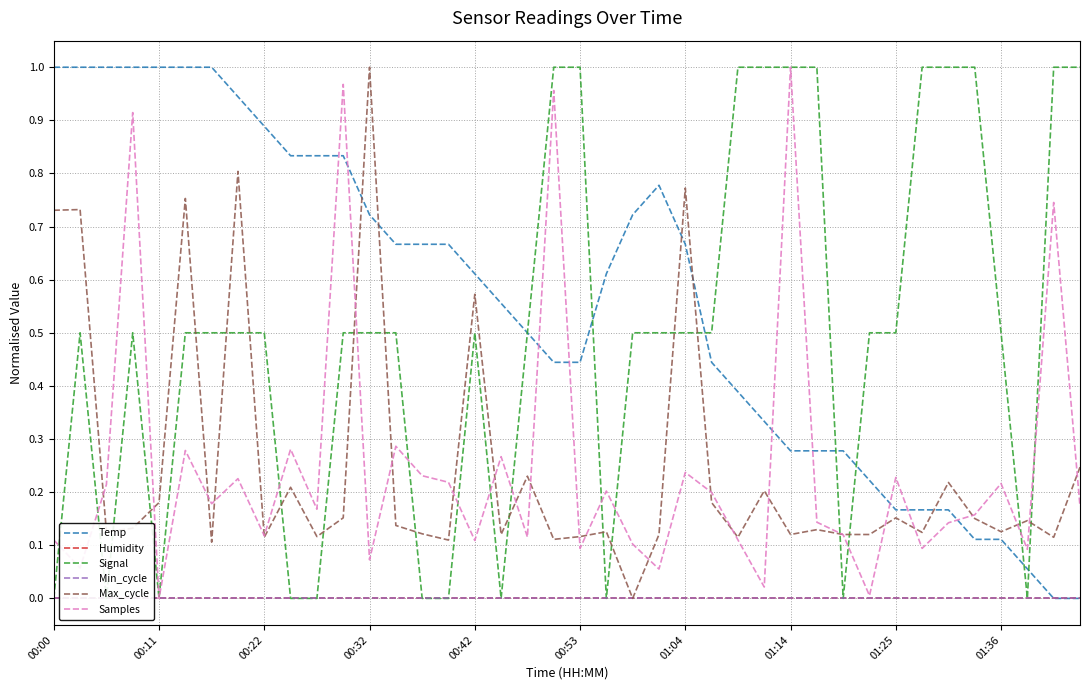

What is the total value across all series at 34?

1.5